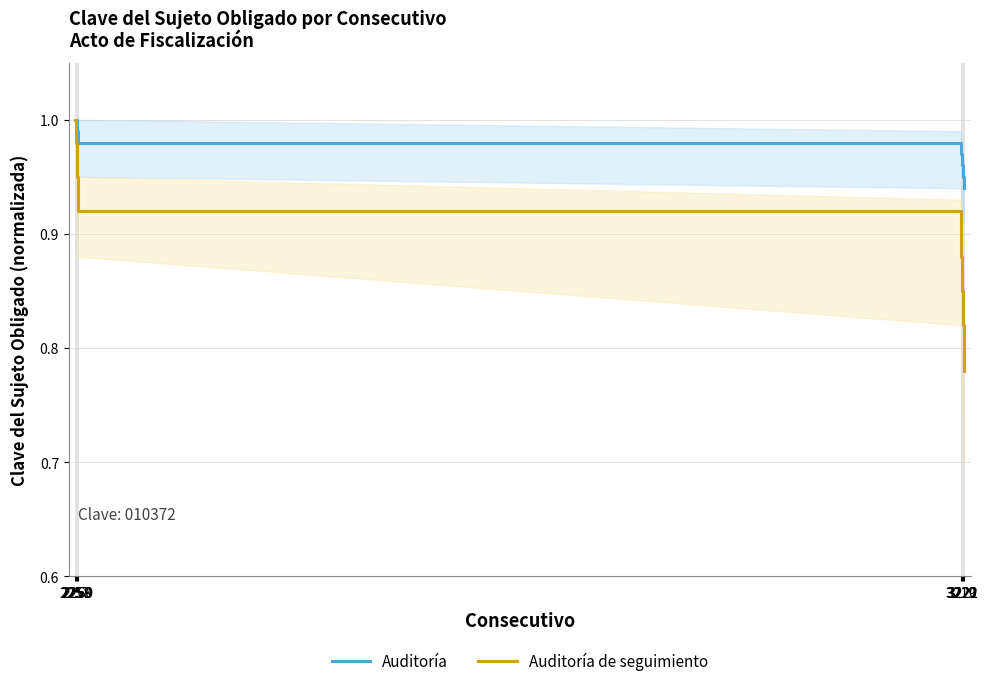

True or false: Auditoría and Auditoría de seguimiento cross at least once.

False